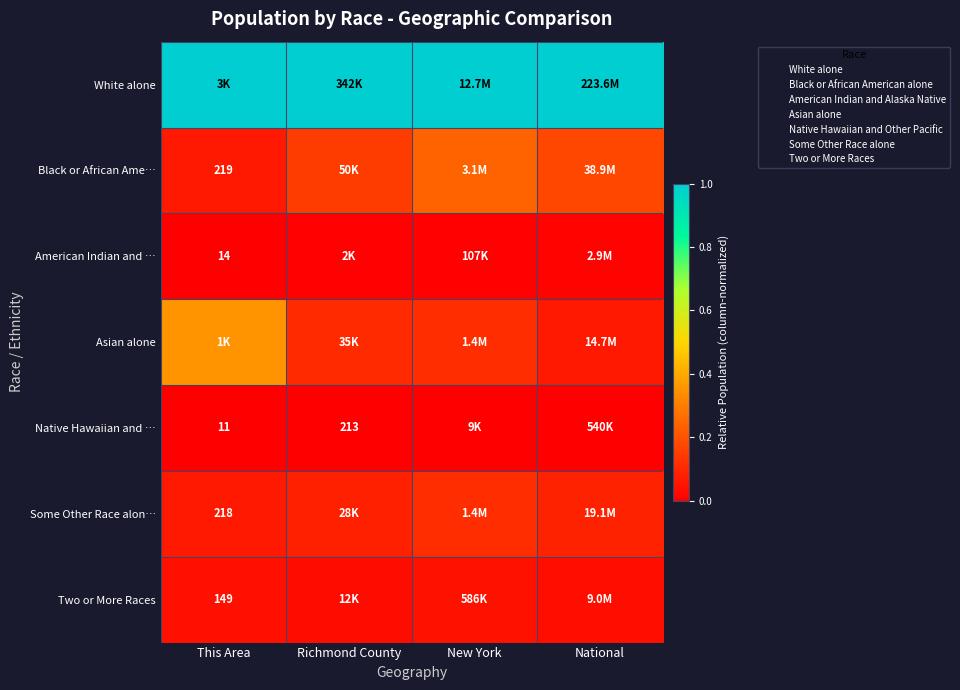

At which label does Some Other Race alon… reach its minimum?

This Area